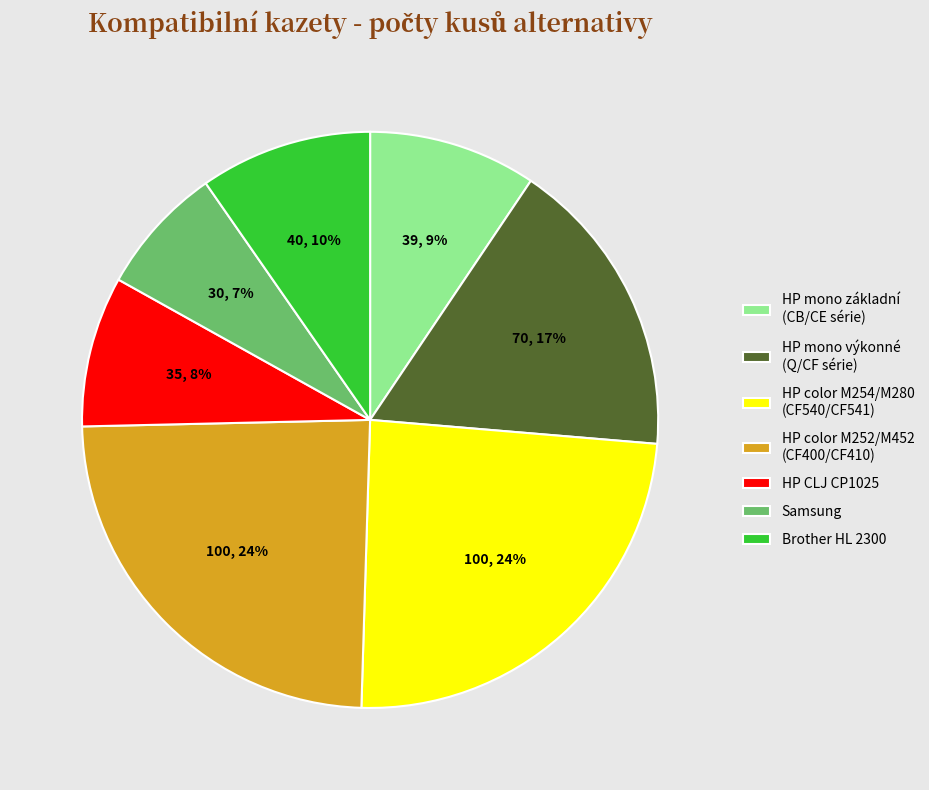

To the nearest percent, what is the difference between the largest and smallest slice percentages?

17%